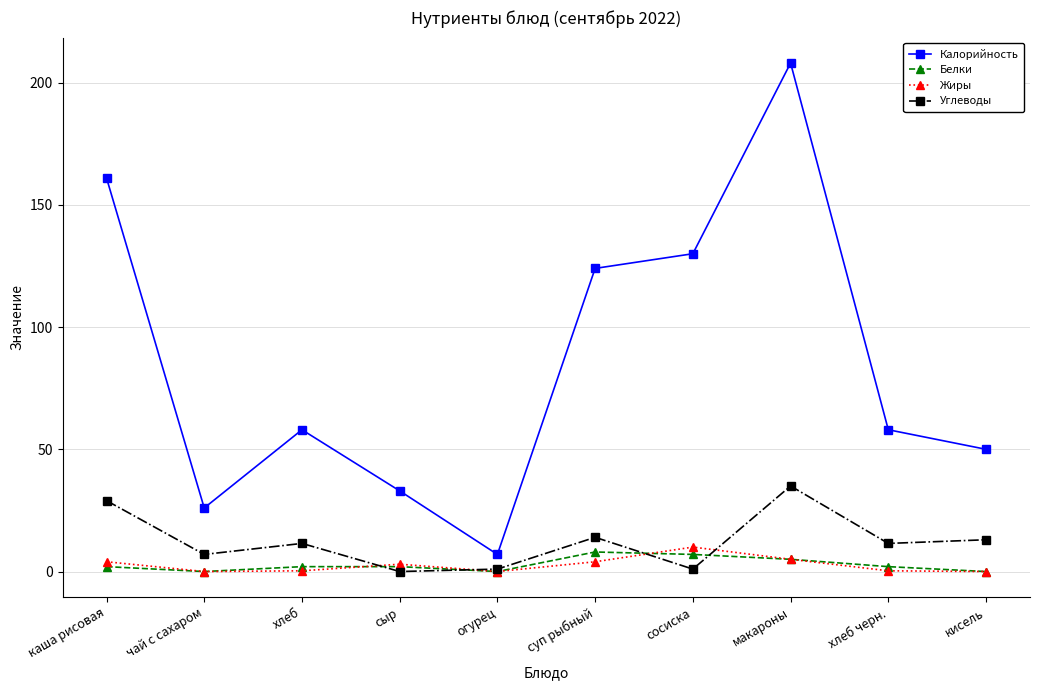

True or false: Калорийность and Белки cross at least once.

False